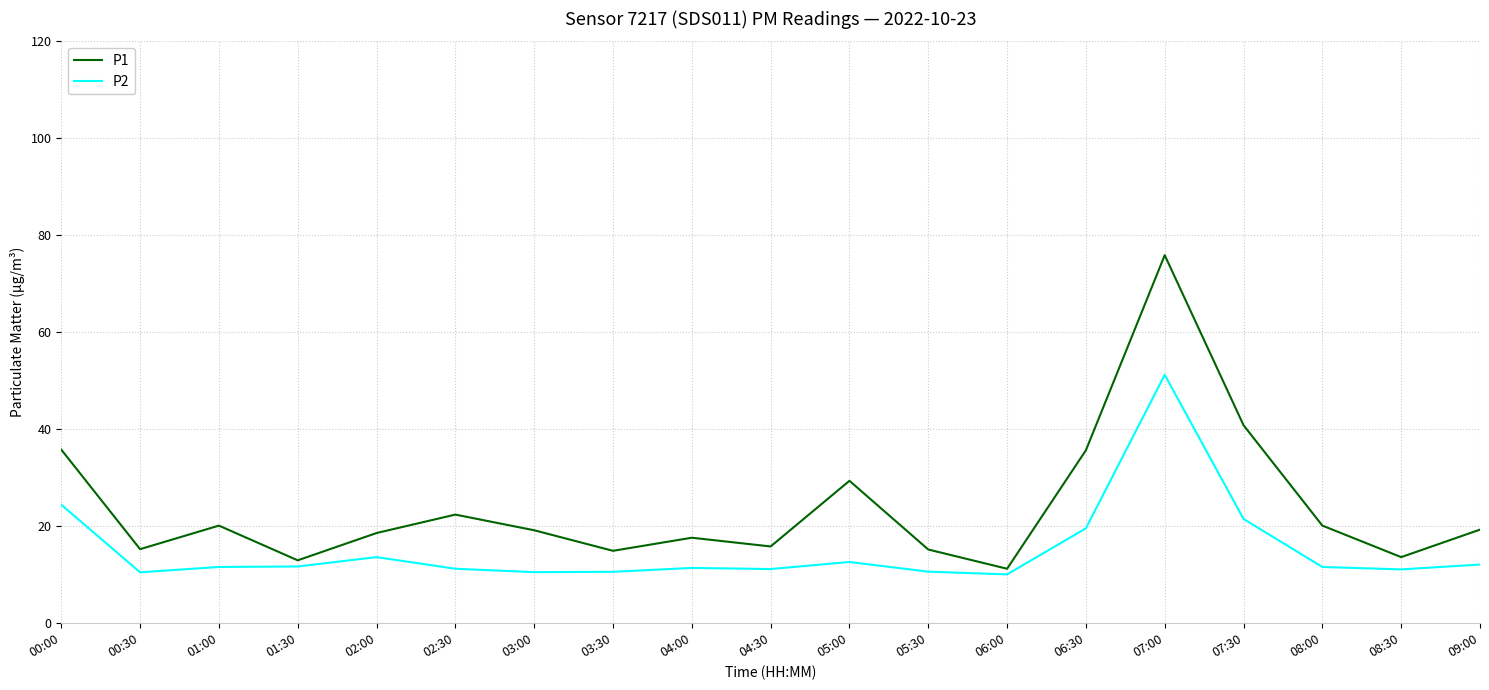

True or false: P2 has more than 0 points higher than both neighbors.

True